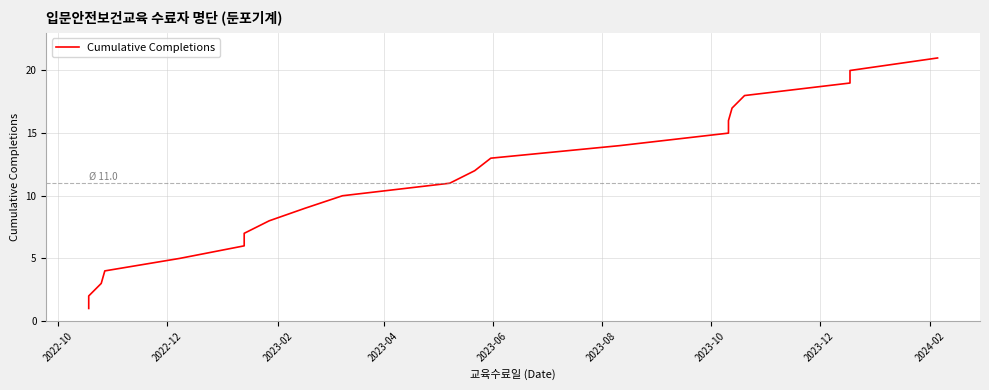

How many values exceed 11?

10